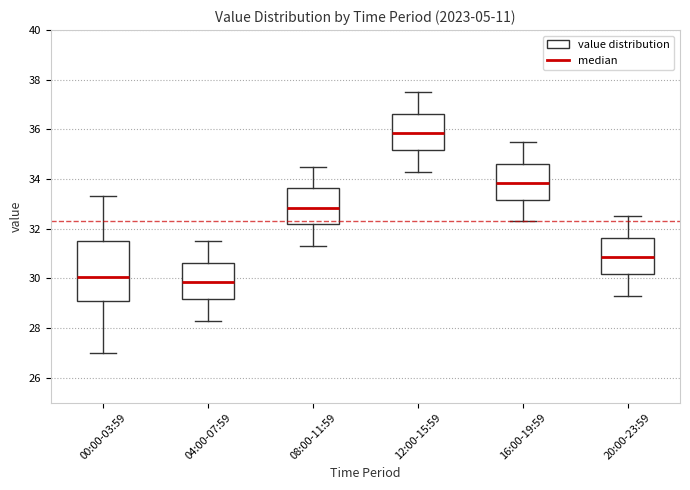

Comparing the boxes themselves (not the whiskers), which one is the tallest?

00:00-03:59